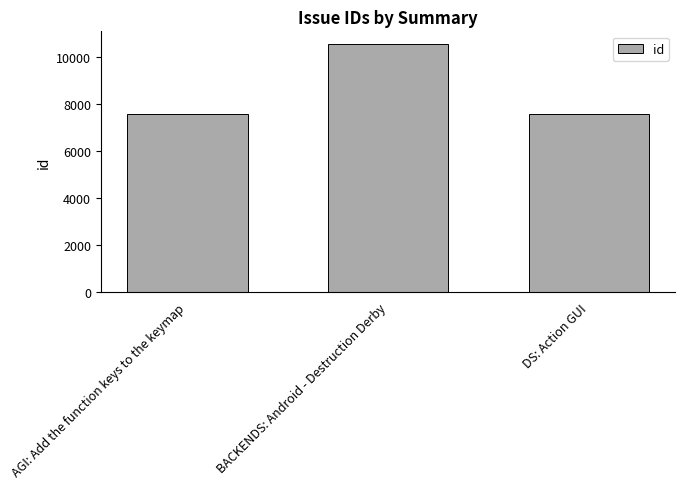

How many data points are less than 7569?

1